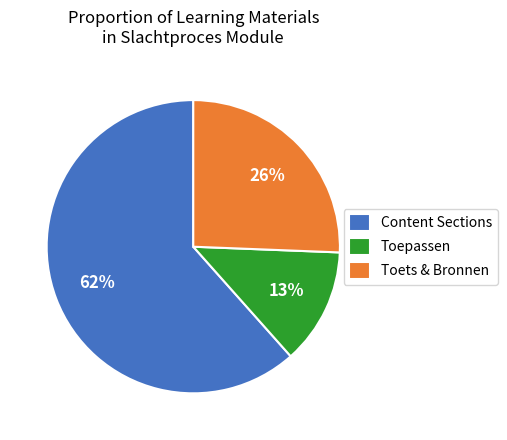

Which slice represents more than half of the pie?

Content Sections